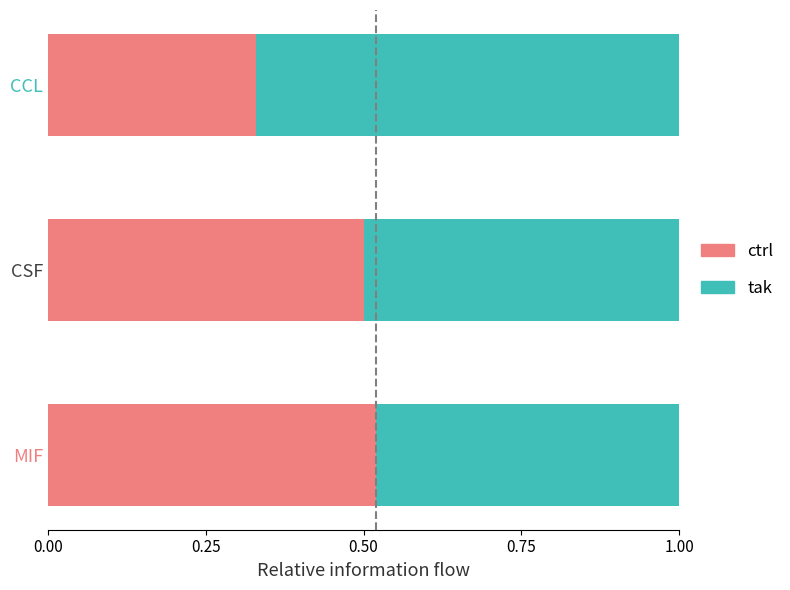

What is the total value across all series at CSF?

1.0